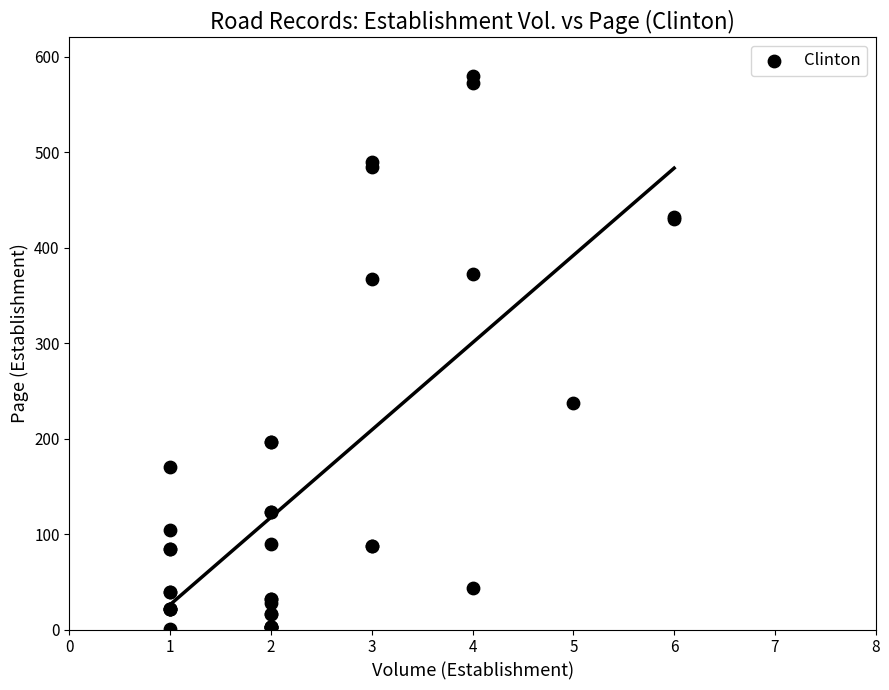

What Y value in the scatter plot is closest to 290?

237